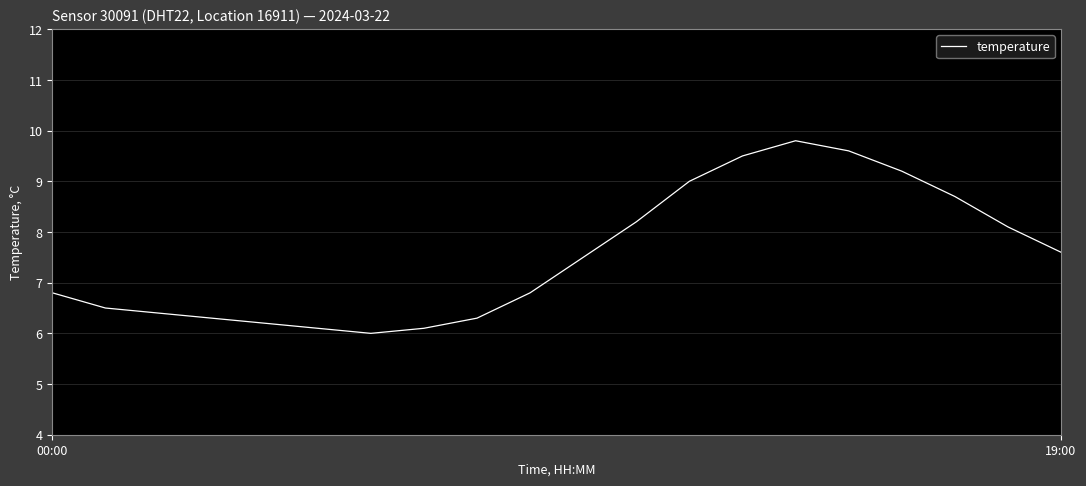

What is the greatest value displayed?

9.8